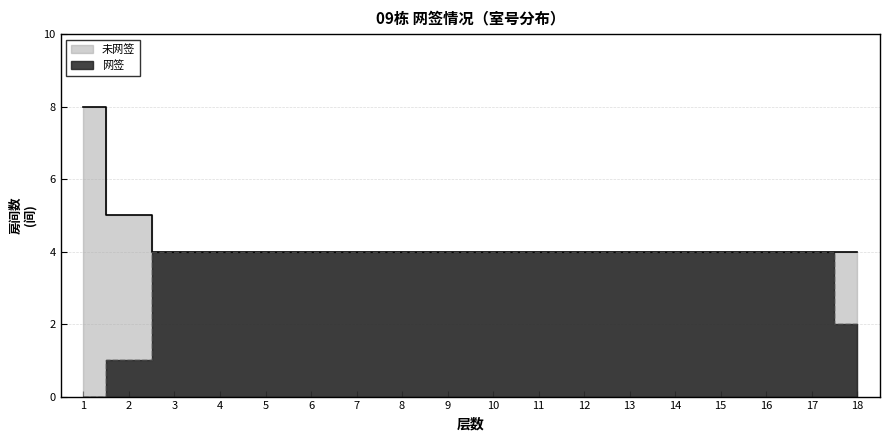

List the labels in order of value, largest first.

3, 4, 5, 6, 7, 8, 9, 10, 11, 12, 13, 14, 15, 16, 17, 18, 2, 1